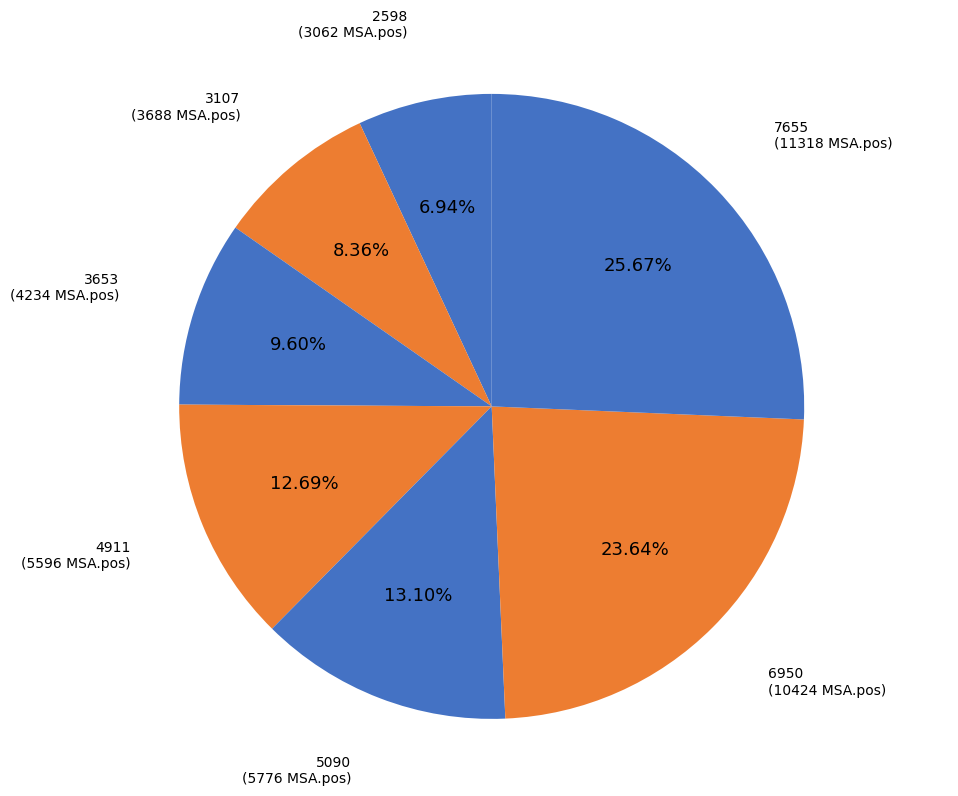

Combined, do 6950 and 3653 account for over 50%?

No